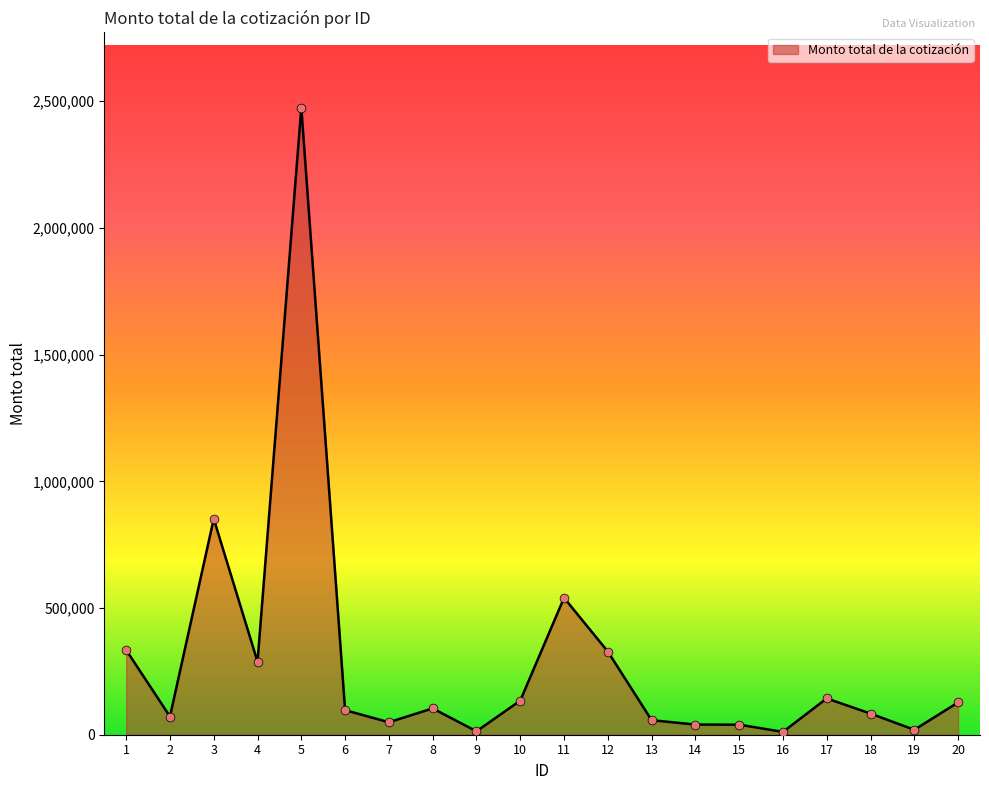

What is the change in value from 12 to 20?

-200770.6